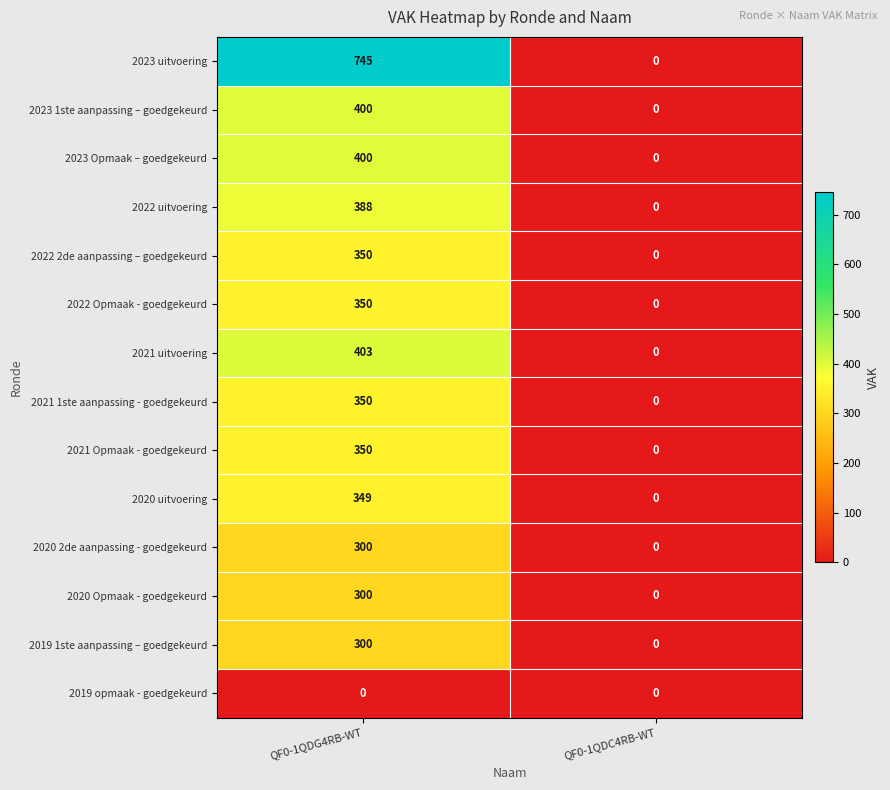

What is the difference between the maximum and minimum values in the 2022 Opmaak - goedgekeurd series?

350